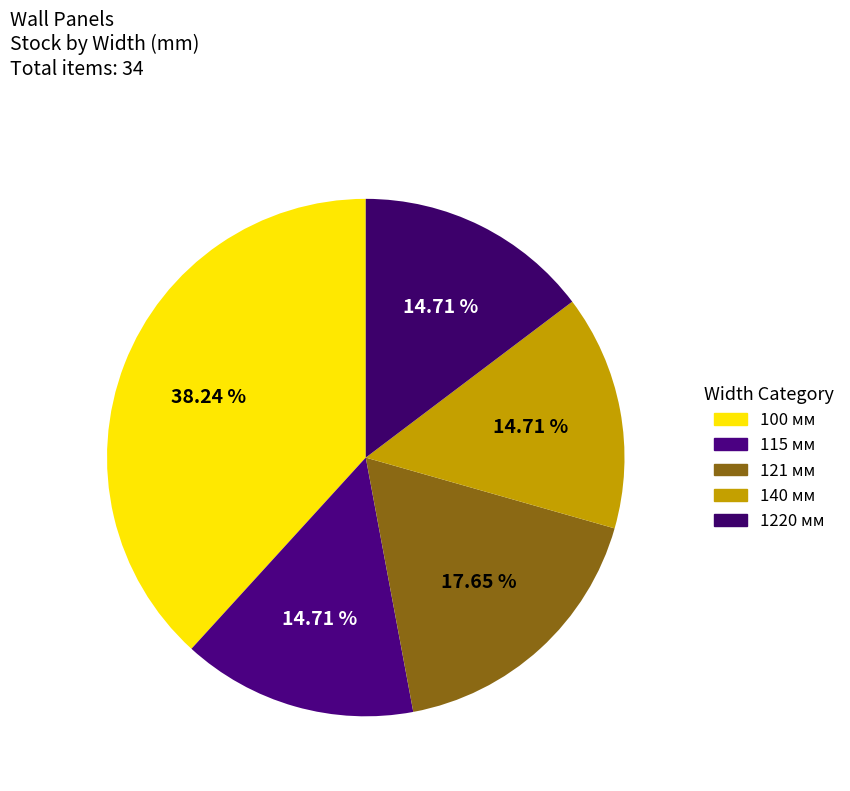

Between 100 and 115, which is larger?

100